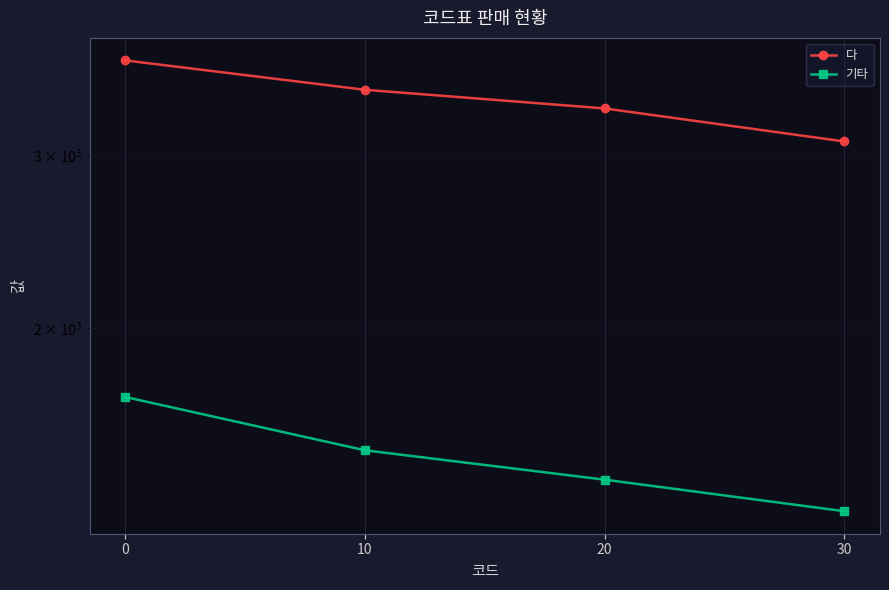

What is the total value across all series at 20?

4750